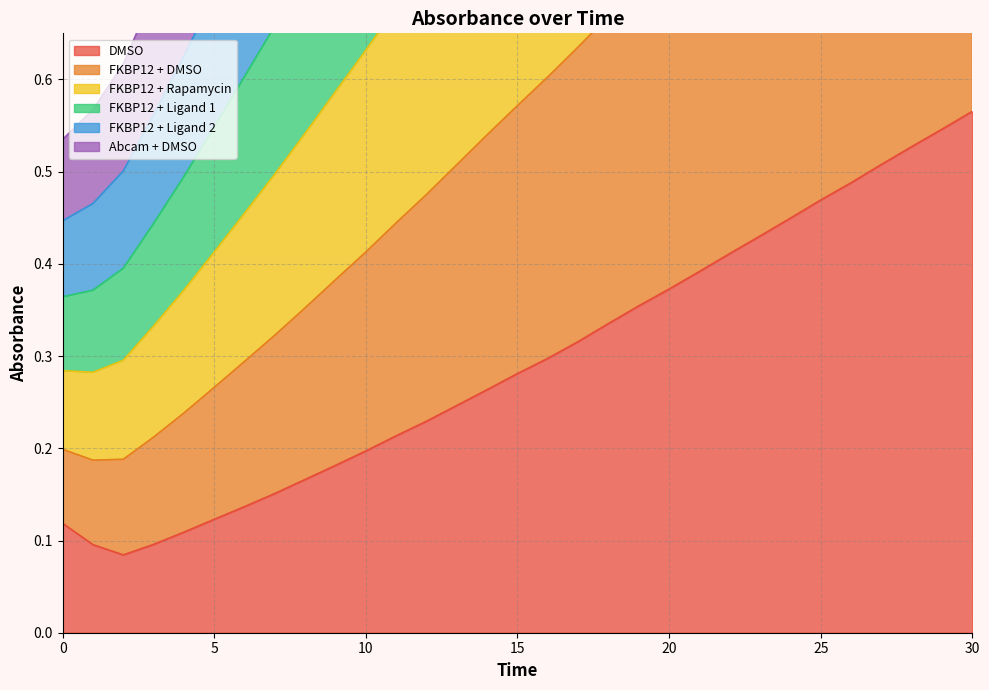

The DMSO series shows 0.3 at 25. True or false?

False